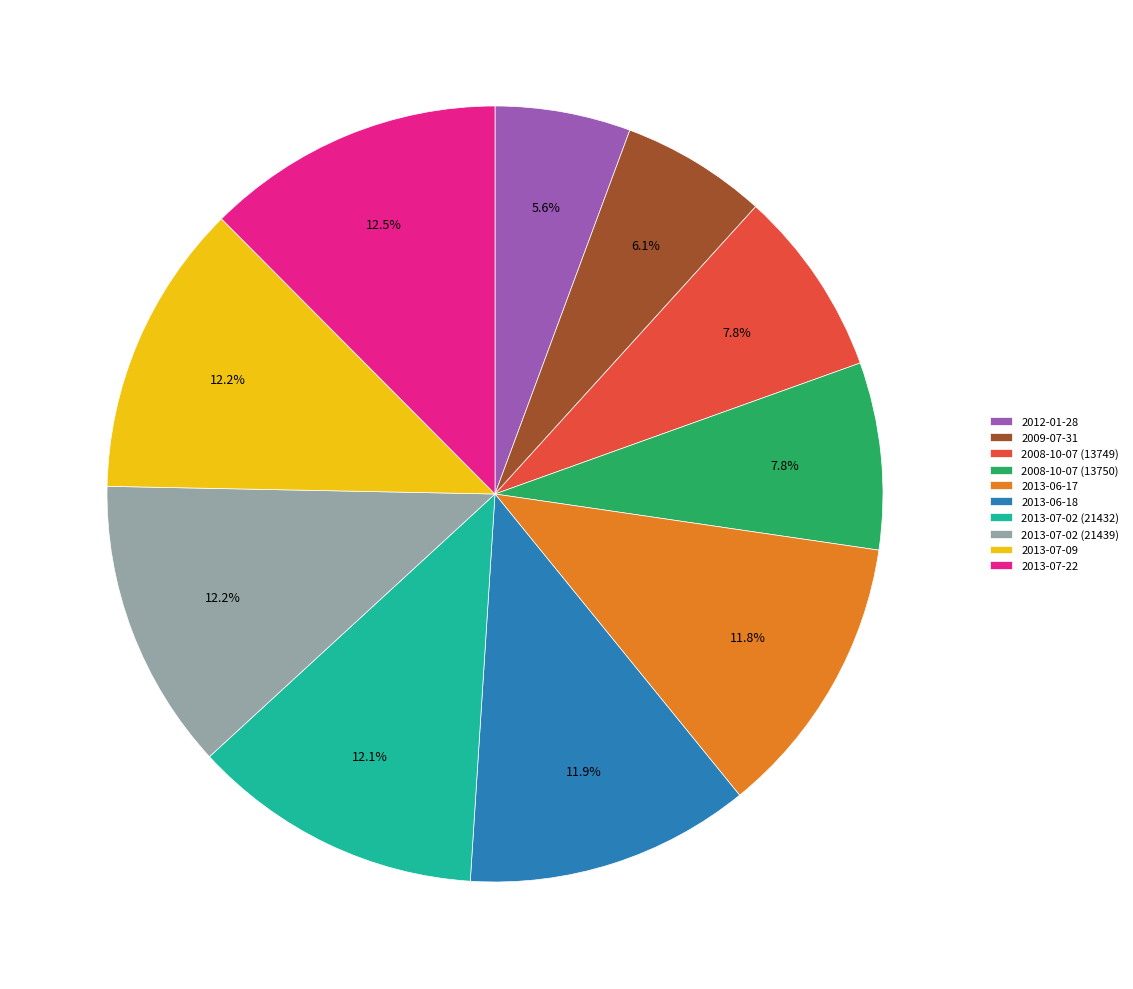

Approximately how many times larger is the value at 2009-07-31 compared to 2013-07-02 (21439)?

0.5